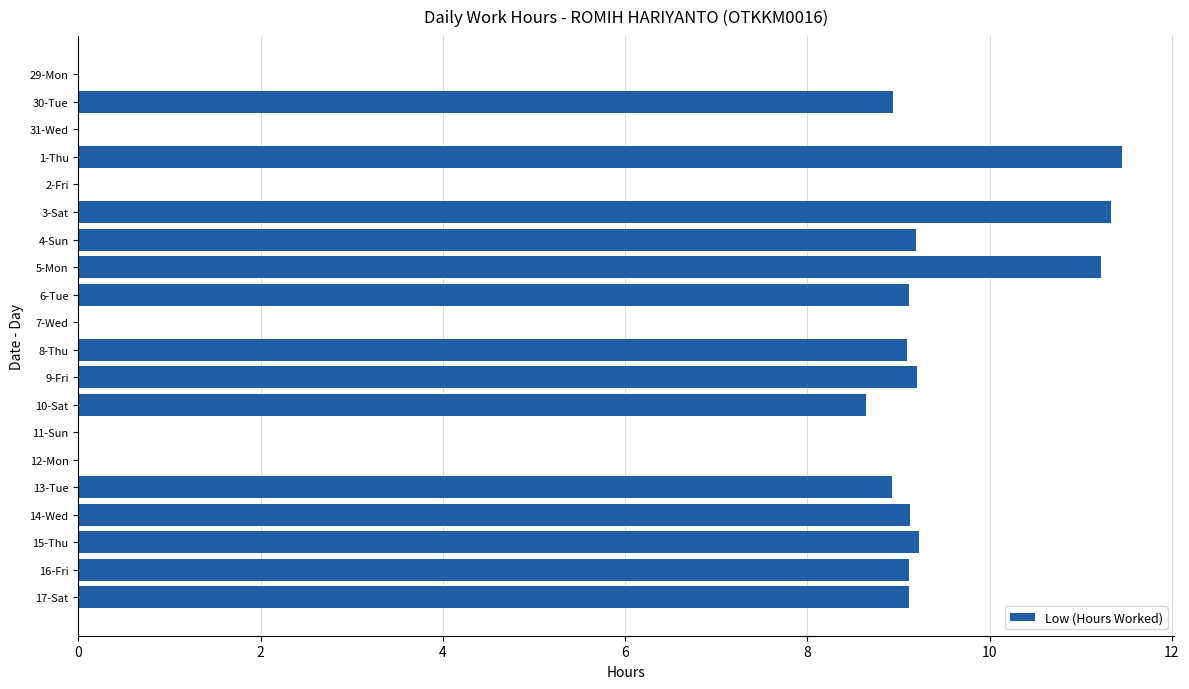

What is the change in value from 11-Sun to 17-Sat?

+9.1